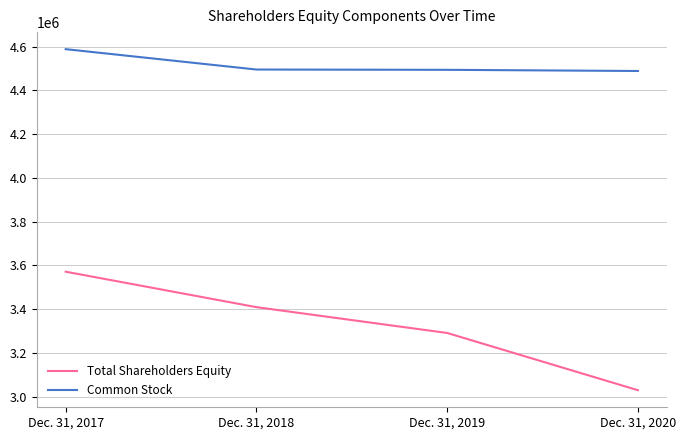

Where does the Total Shareholders Equity series first go above 3409010?

Dec. 31, 2017